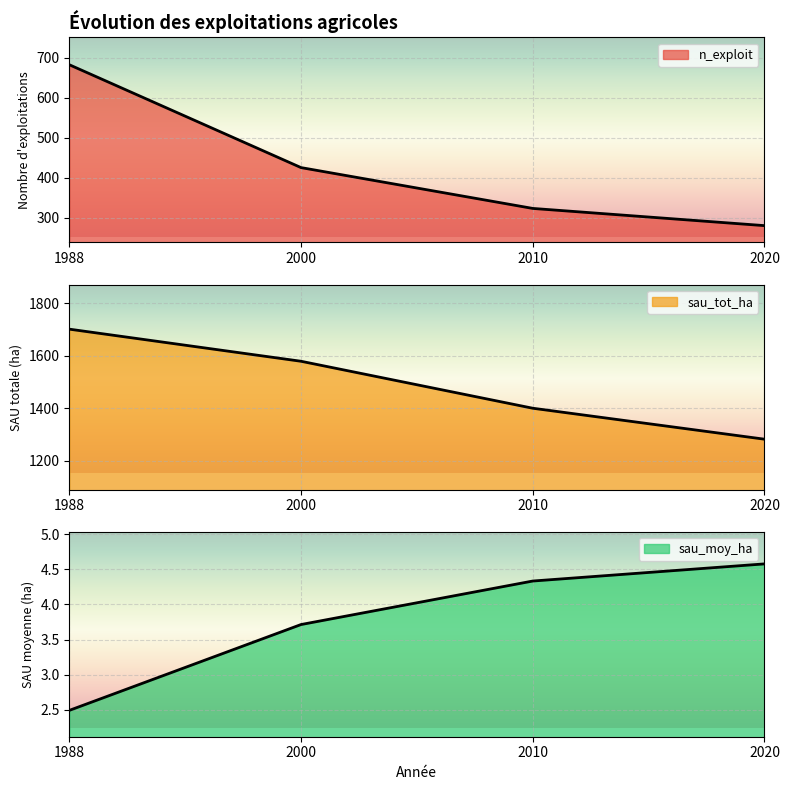

What is the value of the sau_tot_ha point at the 4th from the left?

1281.4